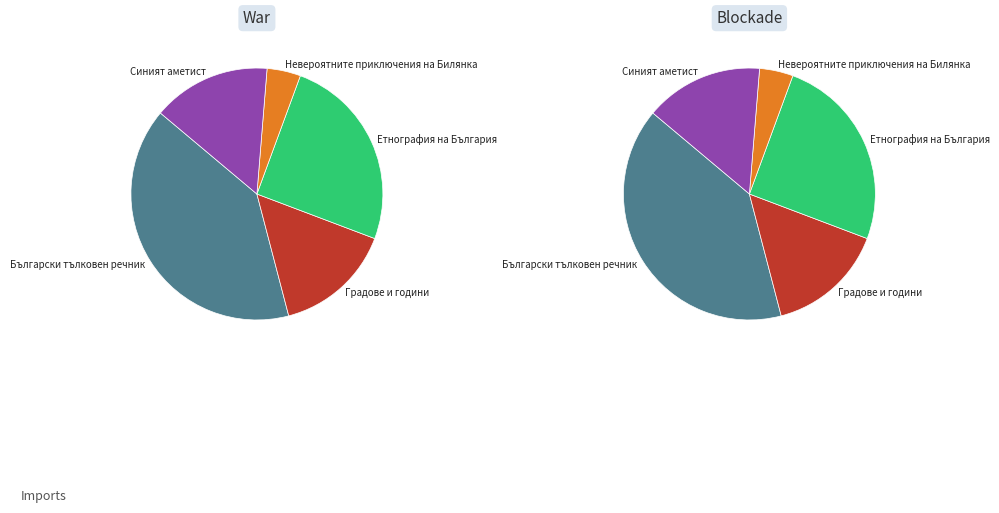

To the nearest percent, what is the difference between the Градове и години and Етнография на България slice percentages?

10%